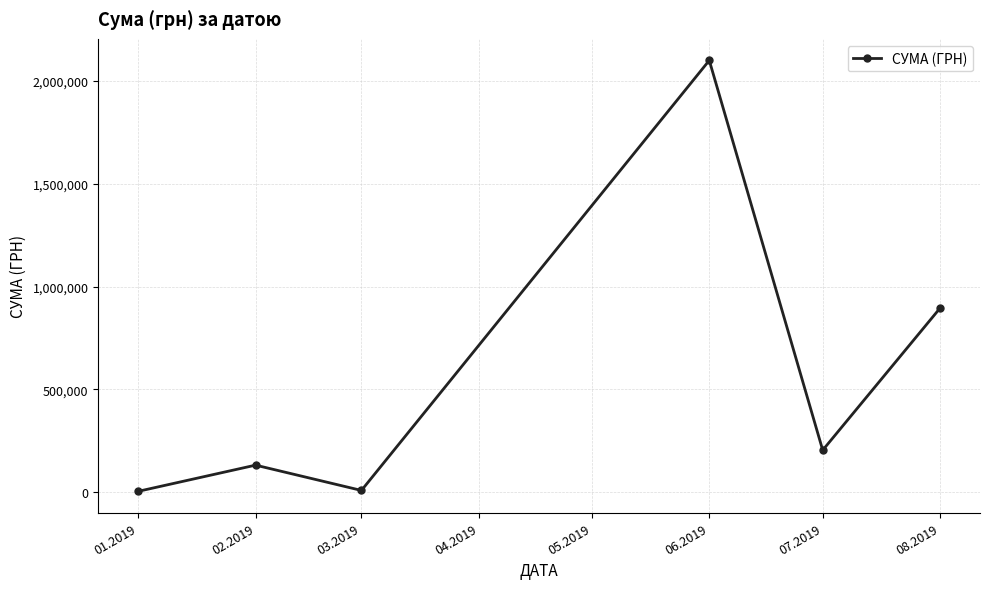

How many points are lower than both their immediate neighbors (excluding endpoints)?

2